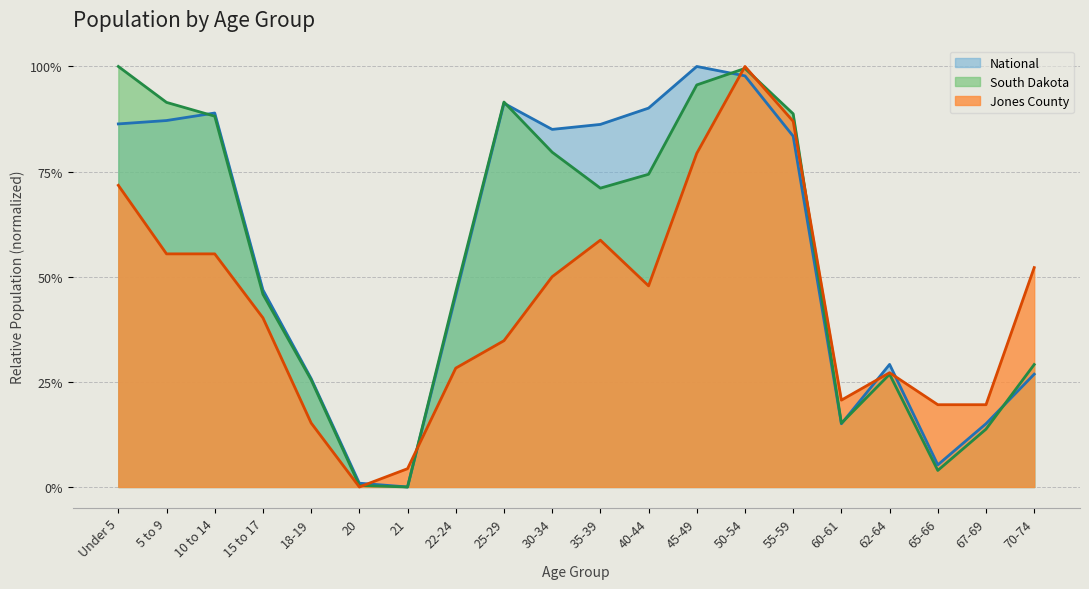

At 40-44, list the series in order from smallest to largest.

Jones County, South Dakota, National